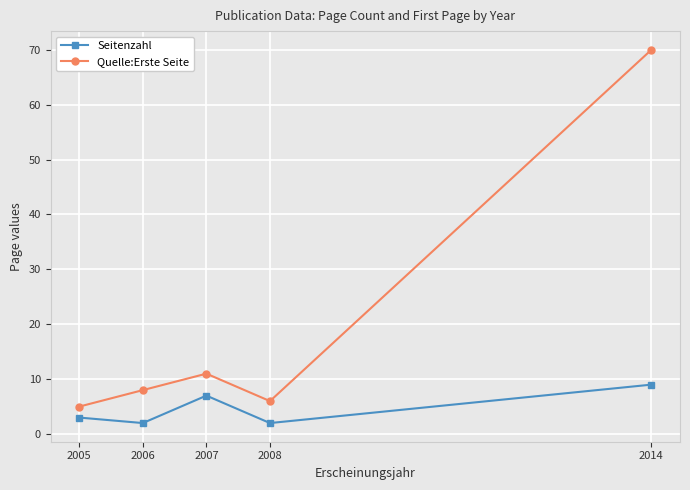

How many lines are shown in the chart?

2